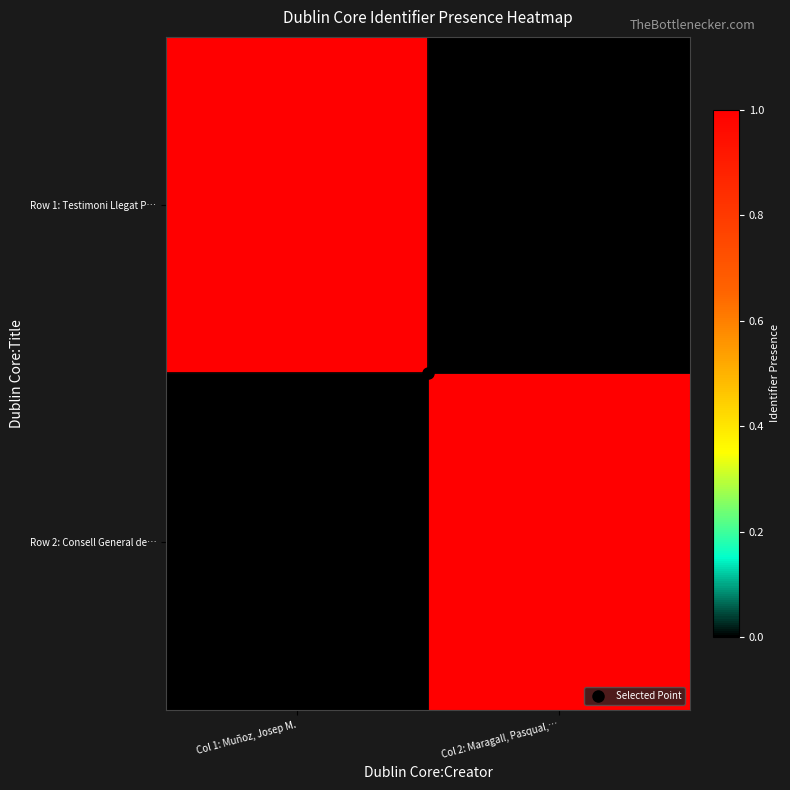

Reading left to right, list all the values displayed in this chart.

Row 1: Testimoni Llegat P…: Col 1: Muñoz, Josep M.=1	Col 2: Maragall, Pasqual,…=0
Row 2: Consell General de…: Col 1: Muñoz, Josep M.=0	Col 2: Maragall, Pasqual,…=1